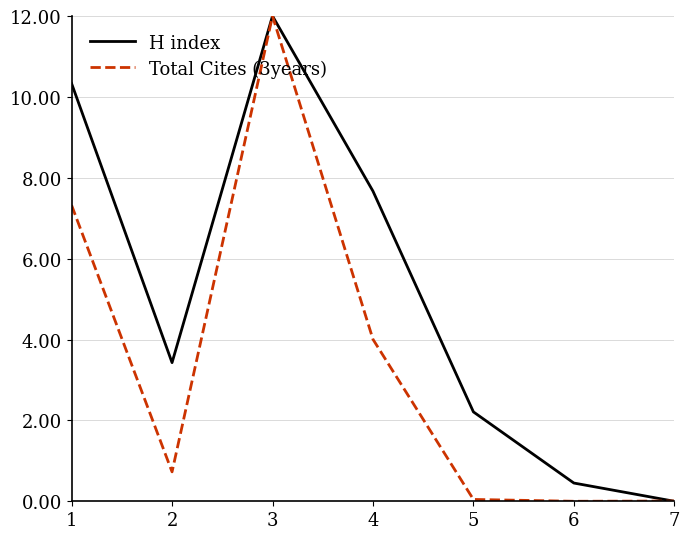

True or false: H index has a value of 2.2 at 5.

True